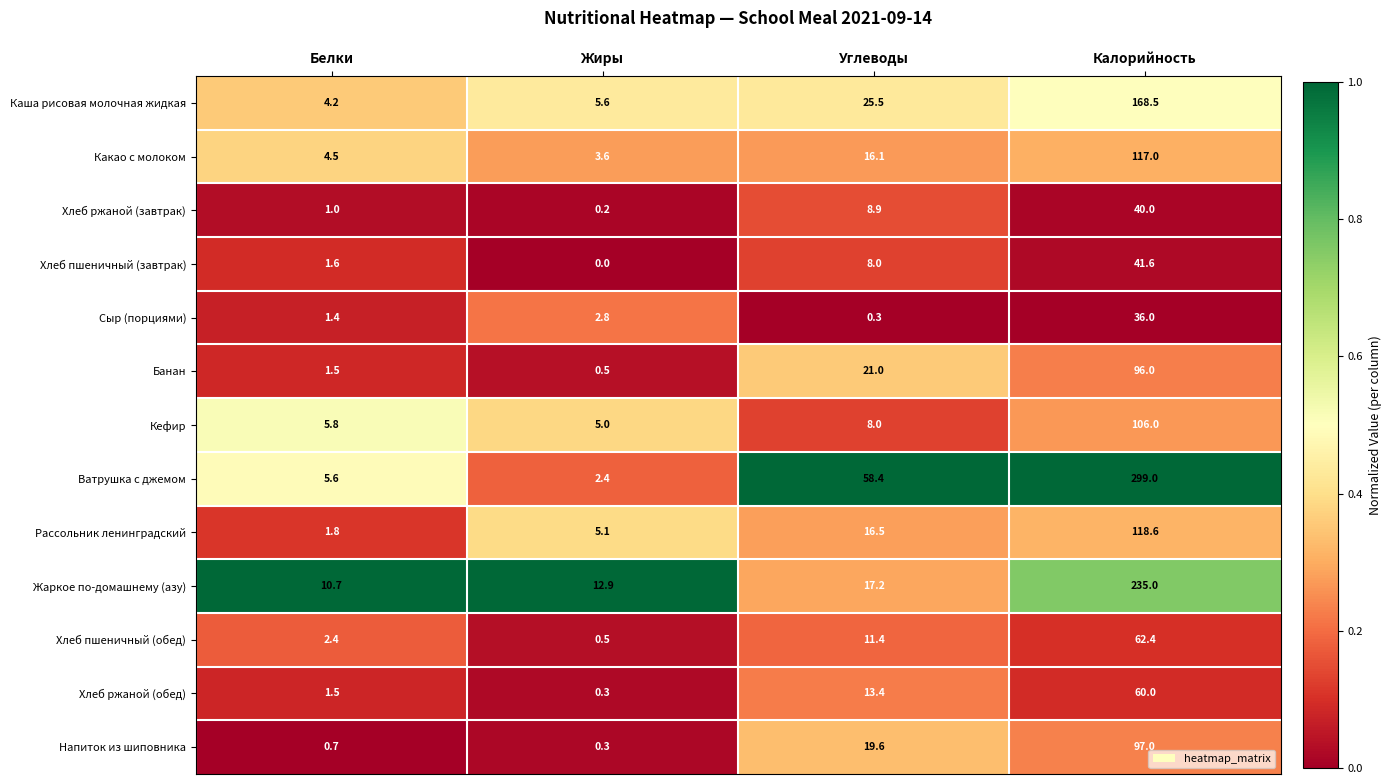

At which category does the chart reach its peak across all series?

Калорийность